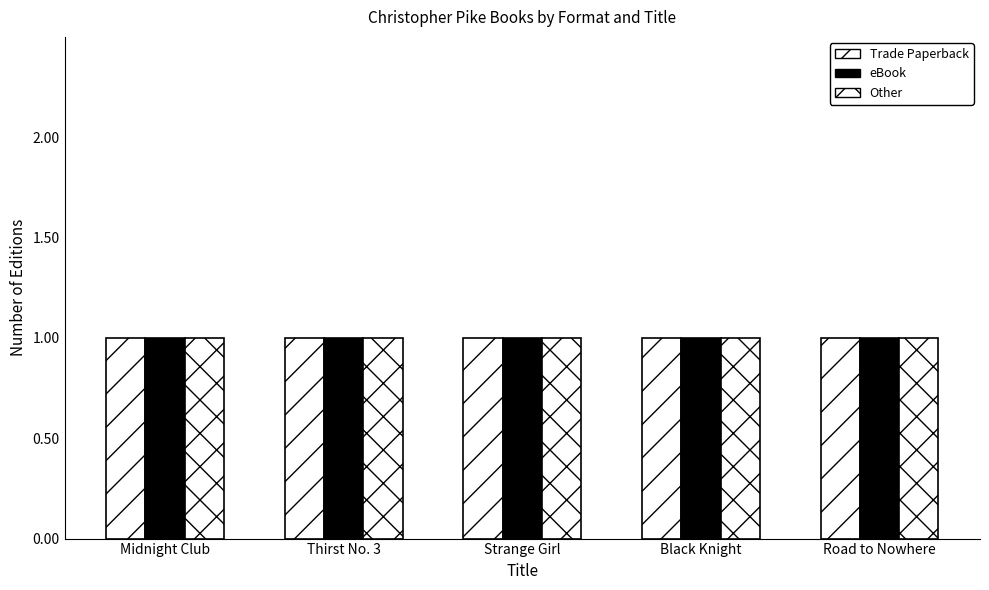

Which series has the widest spread of values?

Trade Paperback